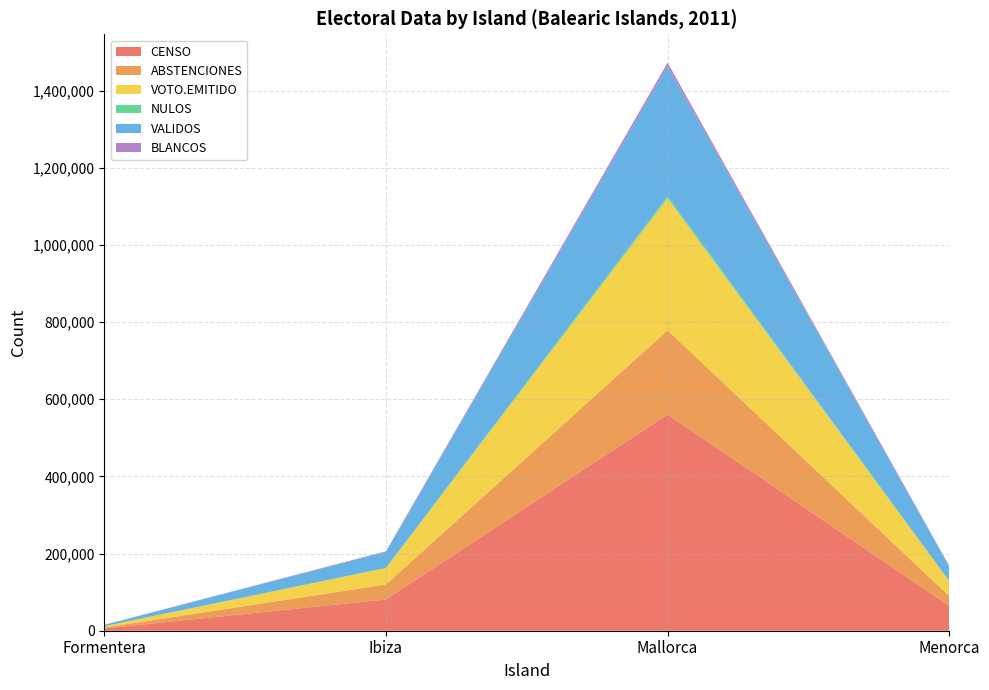

Reading right to left, list all the values displayed in this chart.

CENSO: 64139	560509	81038	5856
ABSTENCIONES: 25627	218315	38808	2270
VOTO.EMITIDO: 38512	342194	42230	3586
NULOS: 651	5303	752	67
VALIDOS: 37861	336891	41478	3519
BLANCOS: 1295	9278	1631	78